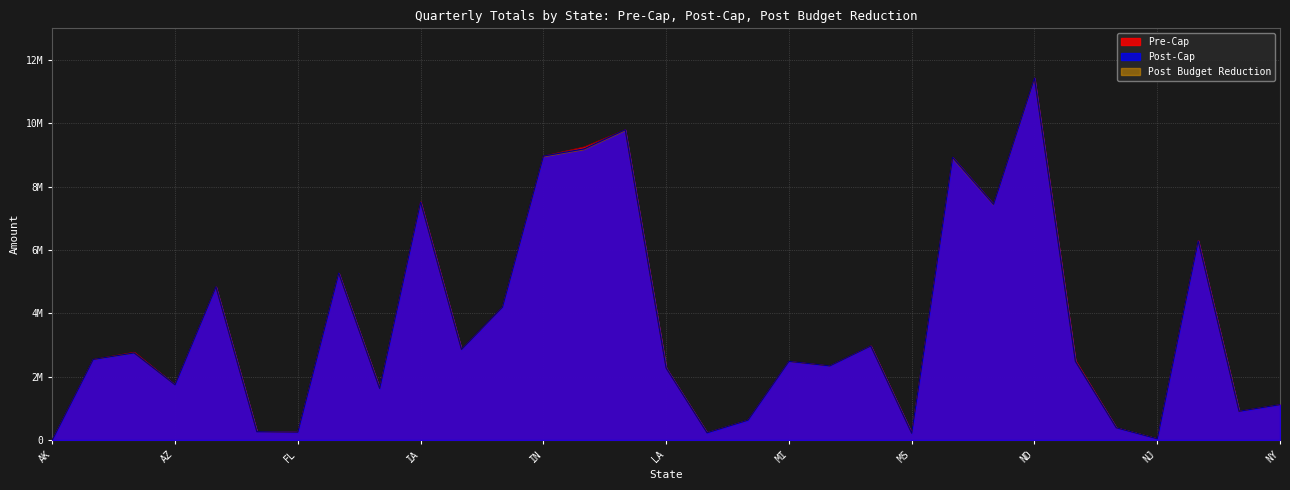

What position from the right is NM?

3